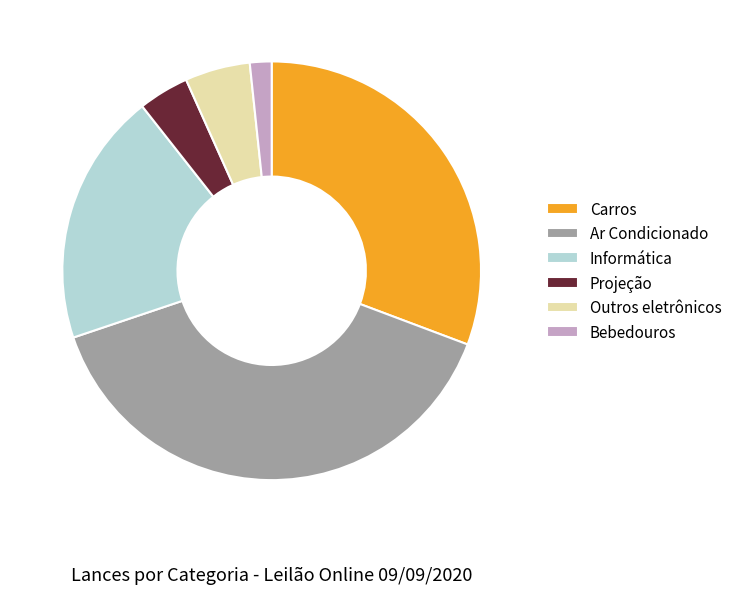

How many slices are in this pie chart?

6